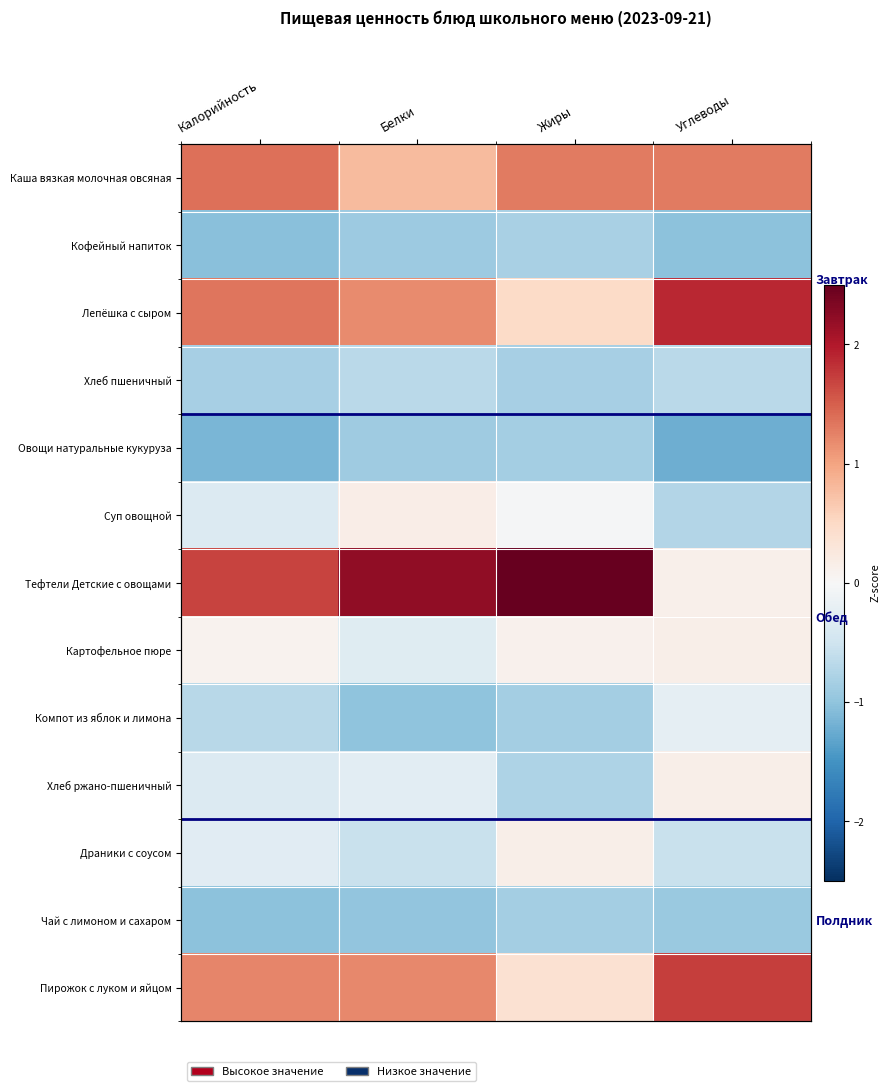

List the labels in order of Хлеб ржано-пшеничный value, smallest first.

Жиры, Калорийность, Белки, Углеводы